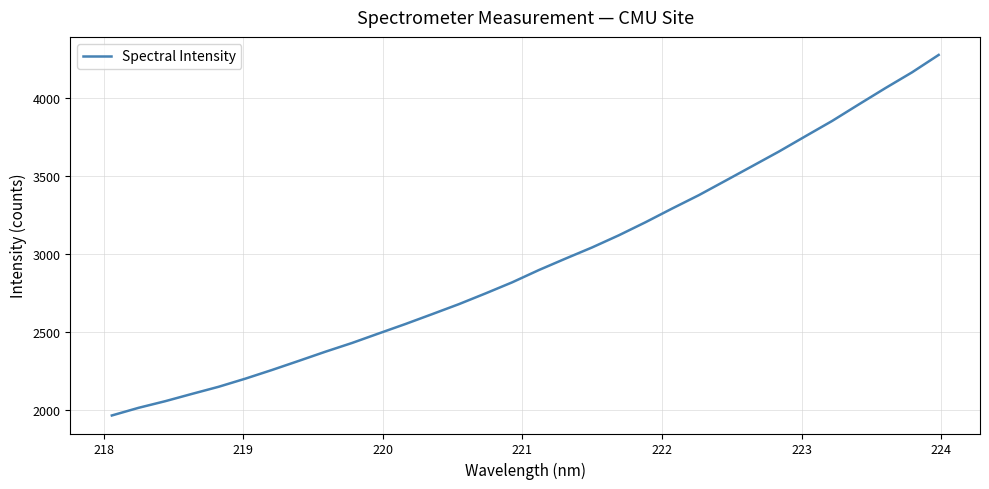

What is the difference between the maximum and minimum values?

2313.1